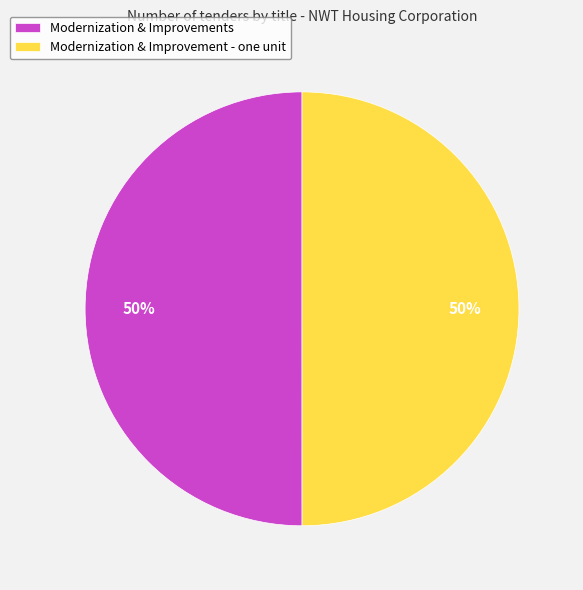

Approximately how many times larger is the value at Modernization & Improvement - one unit compared to Modernization & Improvements?

1.0